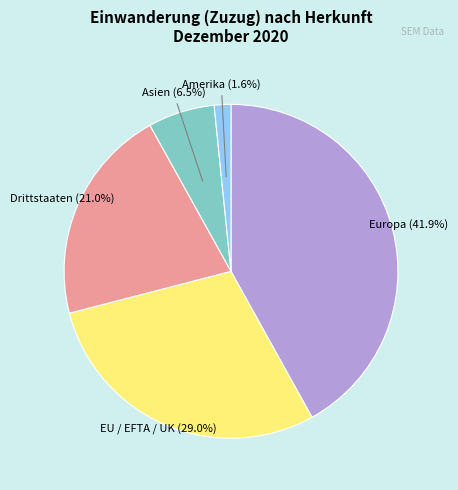

Is there a majority slice in this chart?

No